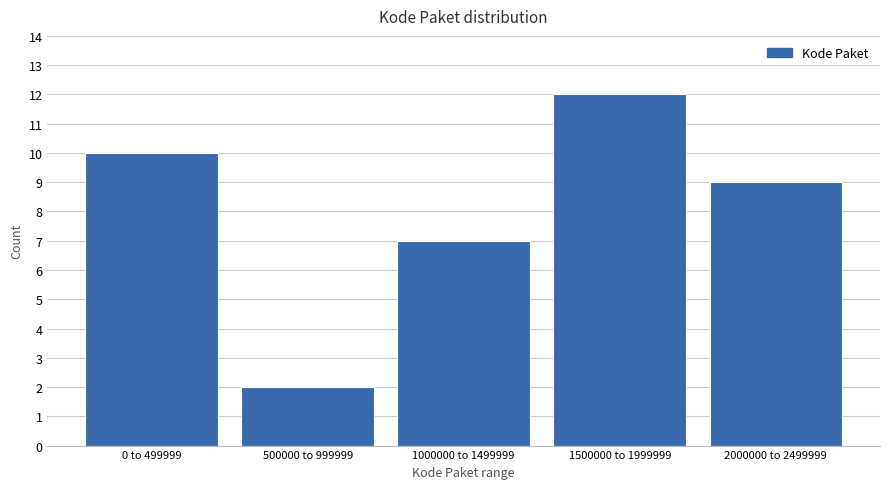

Reading left to right, what are all the values shown in this chart?

0 to 499999=10	500000 to 999999=2	1000000 to 1499999=7	1500000 to 1999999=12	2000000 to 2499999=9